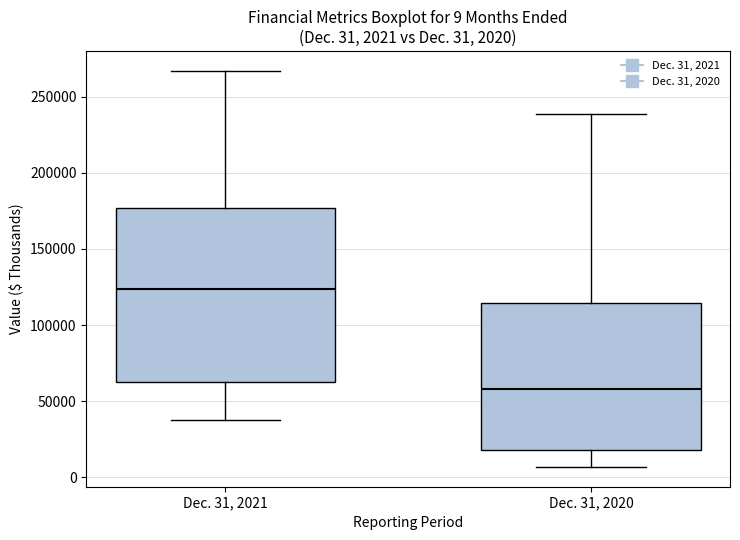

Which box's median line is the lowest?

Dec. 31, 2020